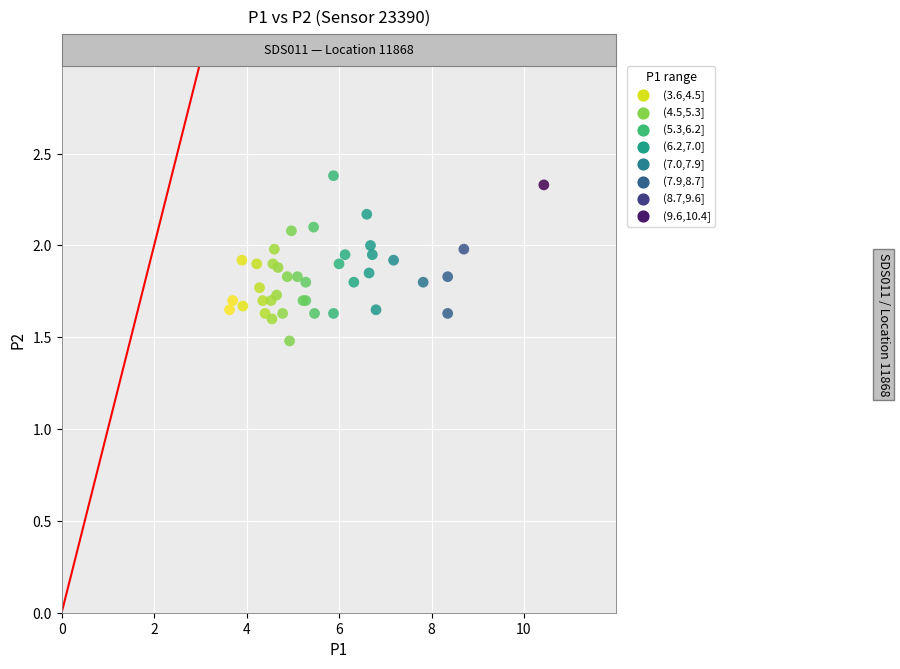

What Y value in the scatter plot is closest to 1?

1.5